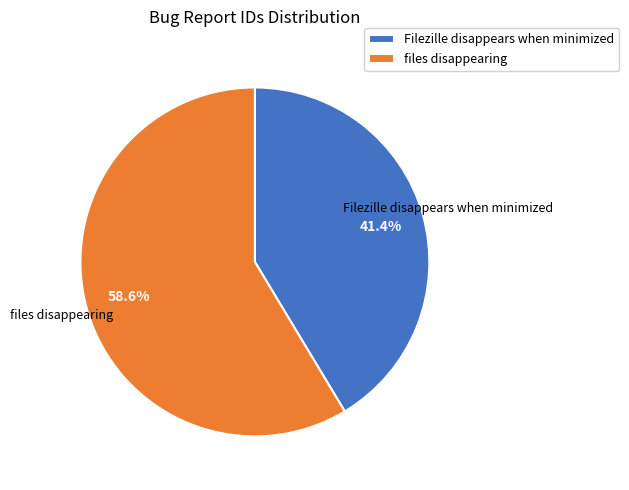

Is it true that files disappearing is 71% of the pie?

False